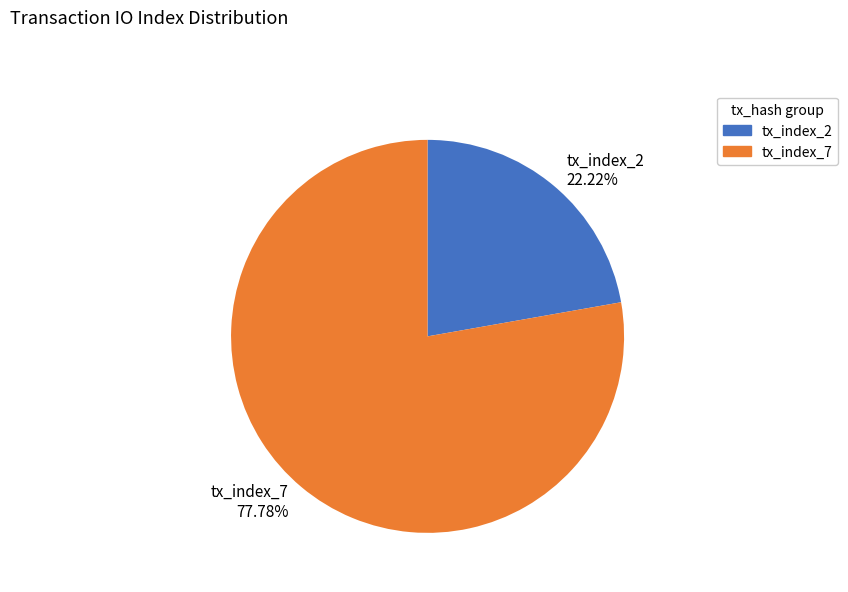

The tx_index_2 slice represents 9% of the pie. True or false?

False